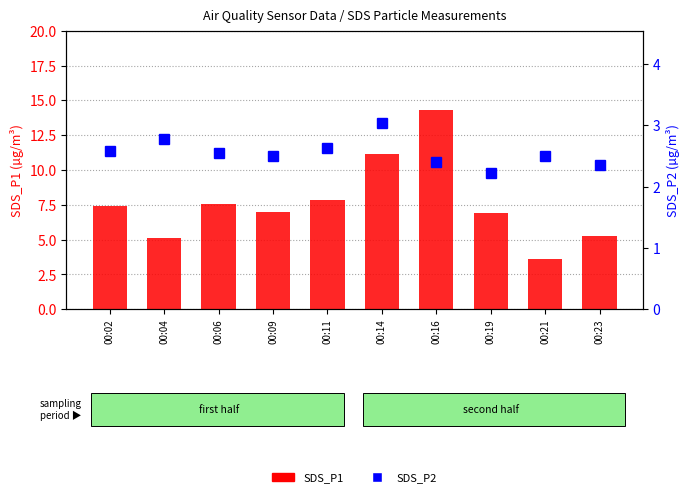

What is the highest value of the SDS_P2 series?

3.0